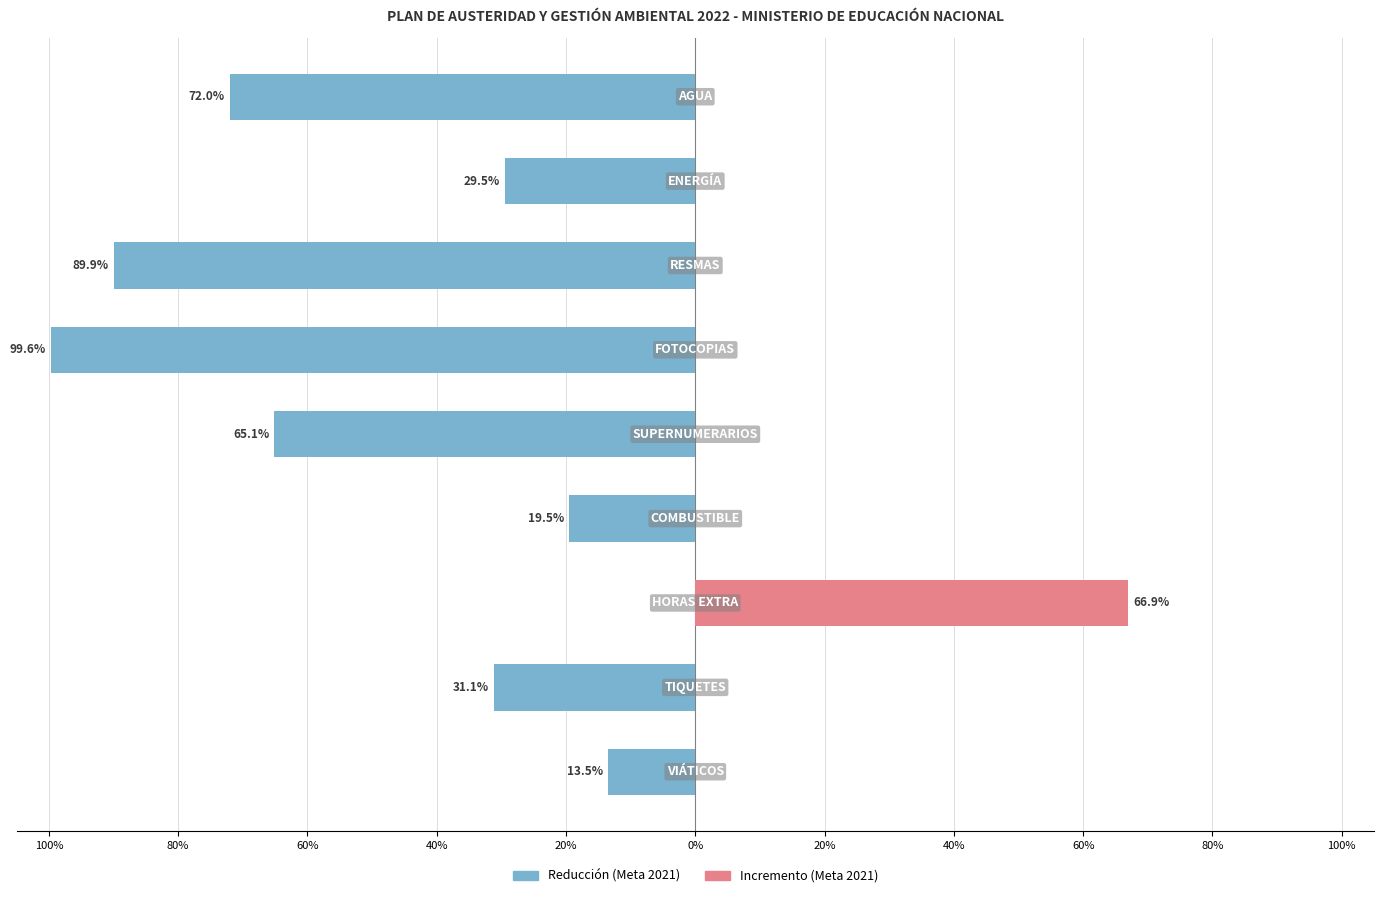

What is the highest value of the Incremento (Meta 2021) series?

66.9